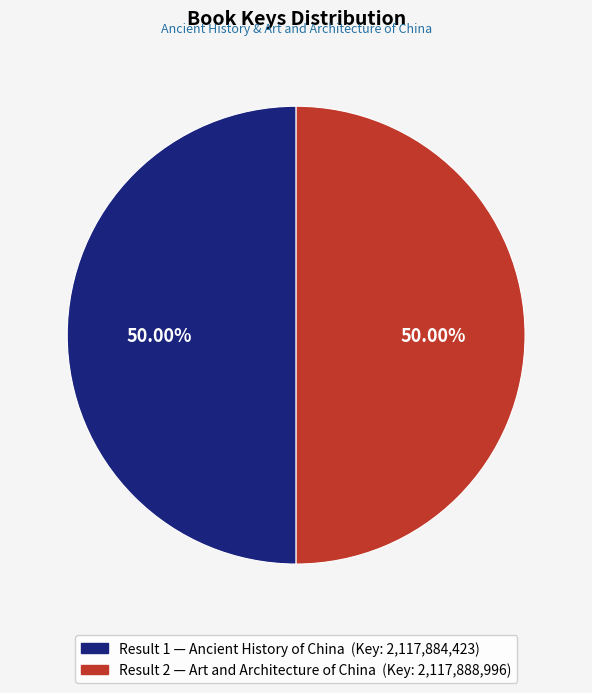

How many segments does this pie chart have?

2